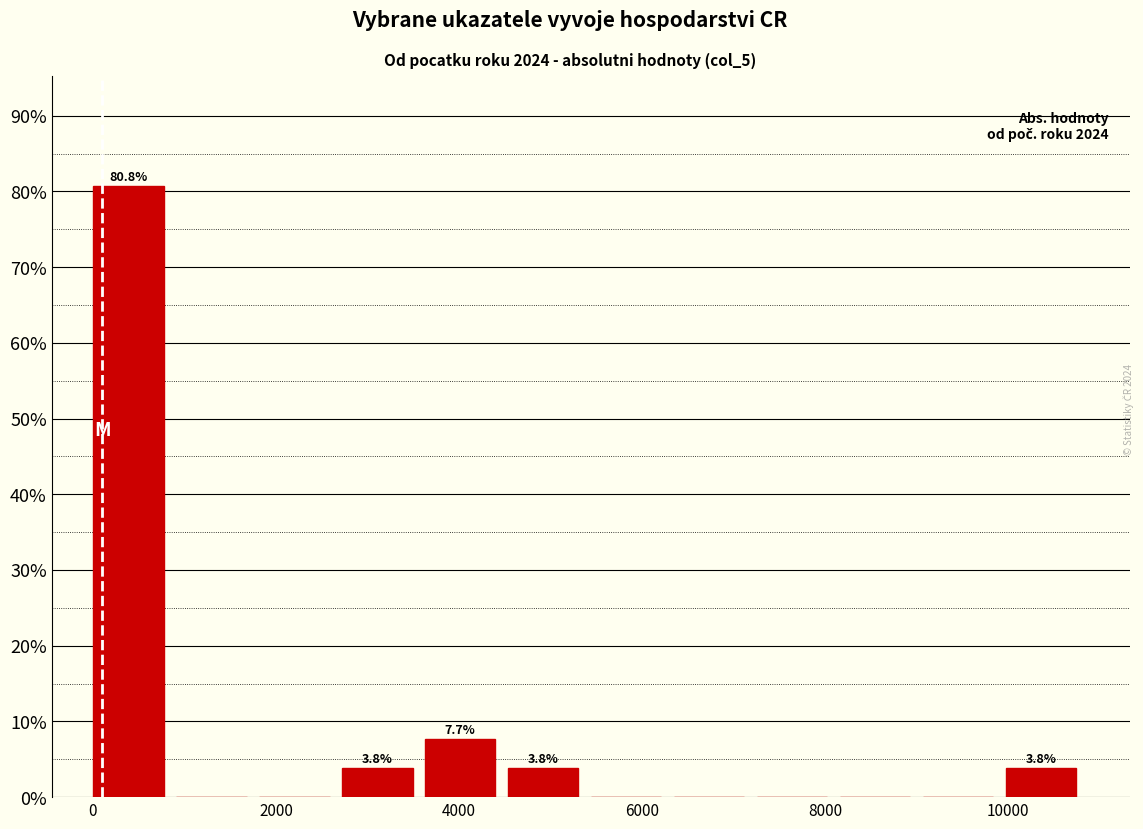

Which range on the x-axis has the tallest bar?

0 to 1000